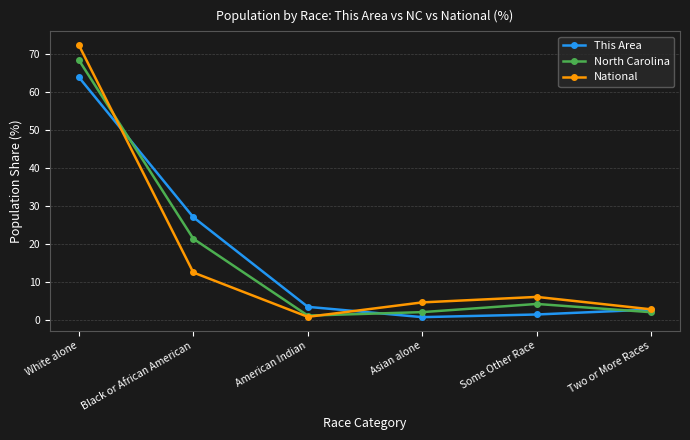

List the series in order of their overall mean, highest first.

This Area, North Carolina, National